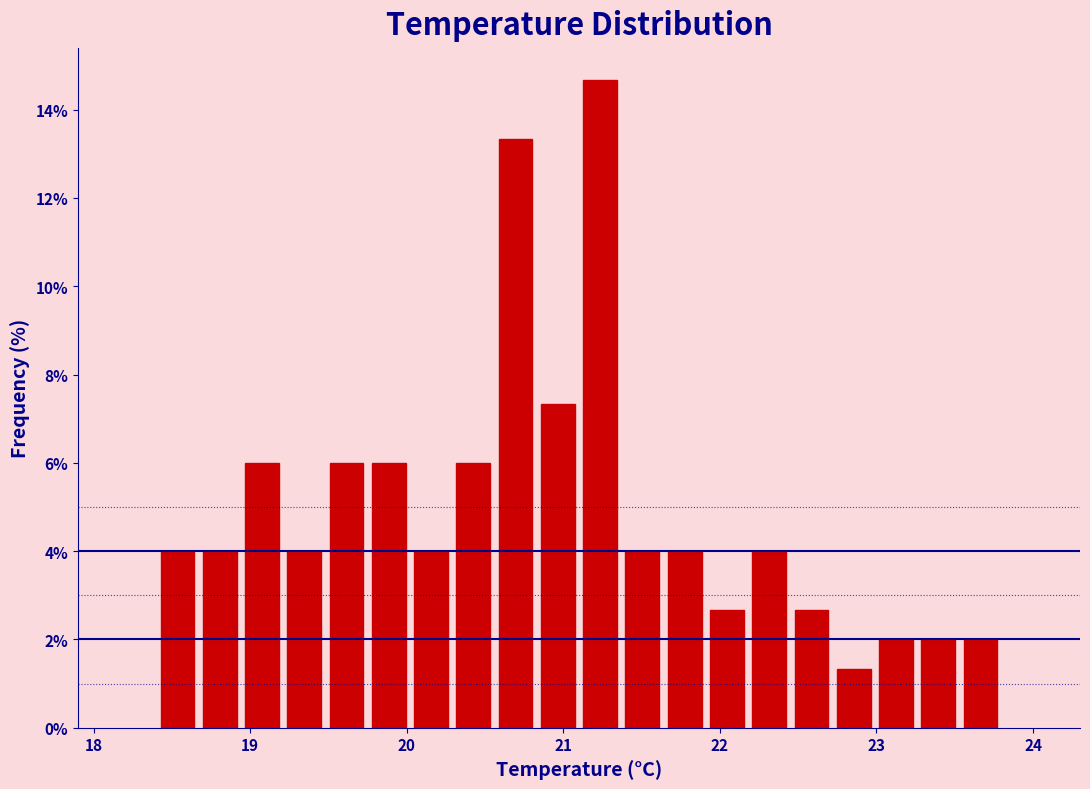

Read against the x-axis, roughly where is the centre of the tallest bar?

21.2